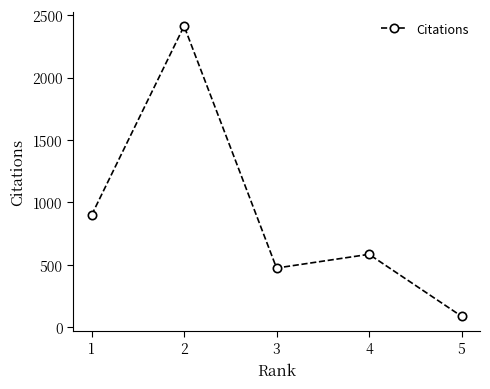

What is the maximum value shown in the chart?

2412